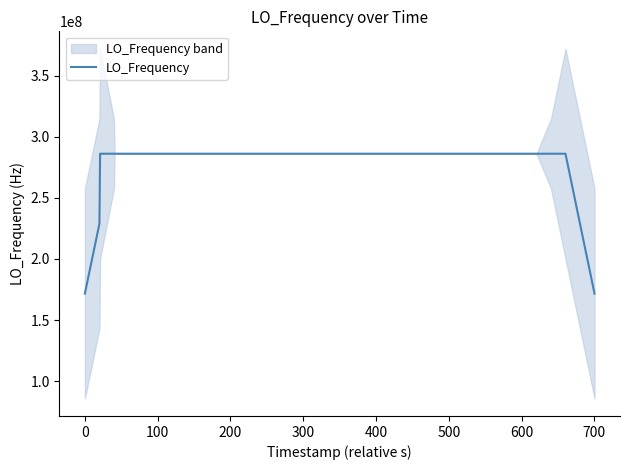

What is the highest value of the LO_Frequency series?

286047001.1